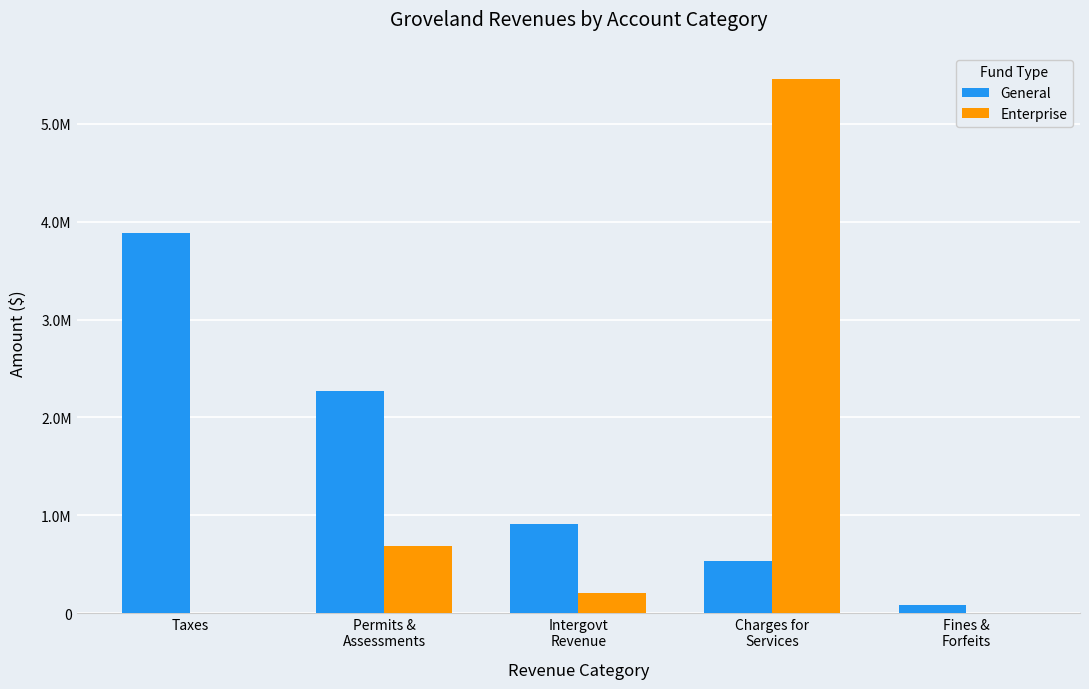

Reading left to right, extract all data points from this chart.

General: Taxes=3889352	Permits &
Assessments=2266945	Intergovt
Revenue=907901	Charges for
Services=528691	Fines &
Forfeits=83123
Enterprise: Taxes=0	Permits &
Assessments=689130	Intergovt
Revenue=204593	Charges for
Services=5454598	Fines &
Forfeits=0